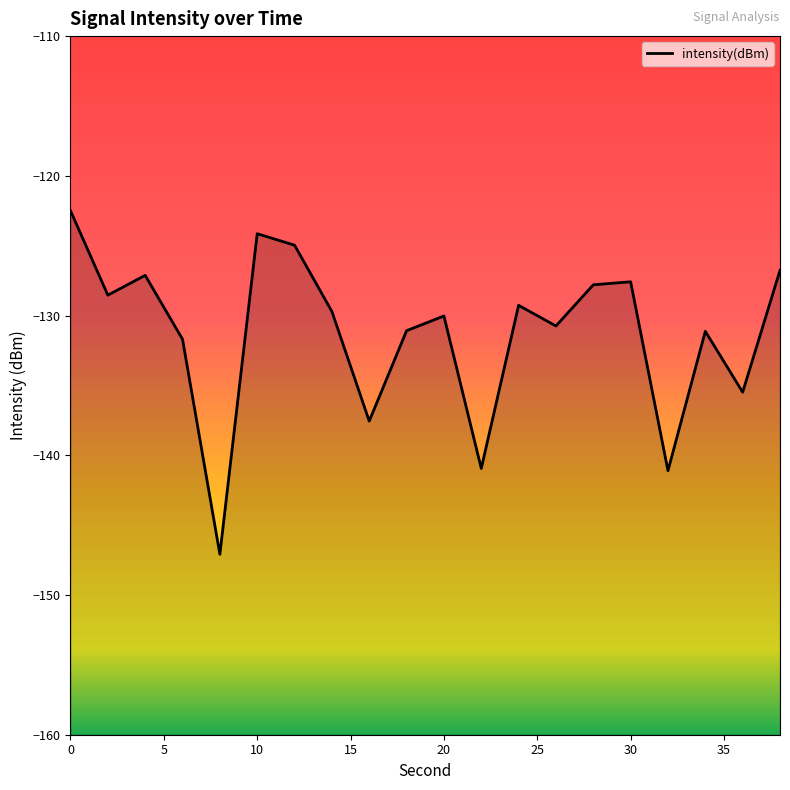

What is the change in value from 22 to 28?

+13.1